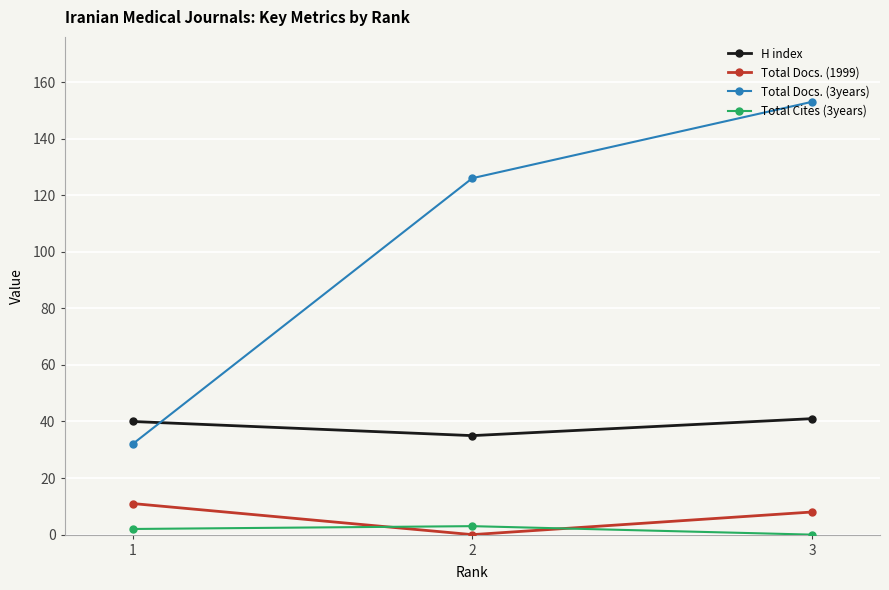

How many values in the Total Docs. (1999) series are below 8?

1